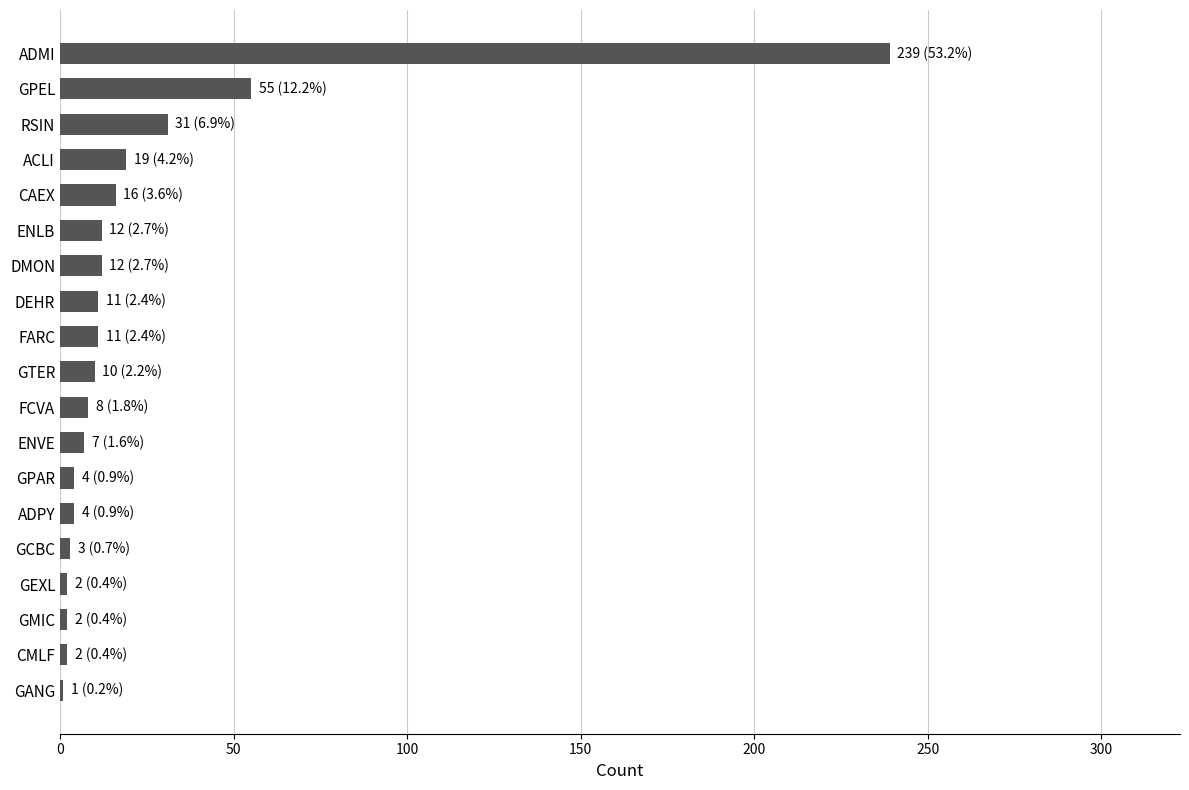

Are the bars horizontal?

Yes